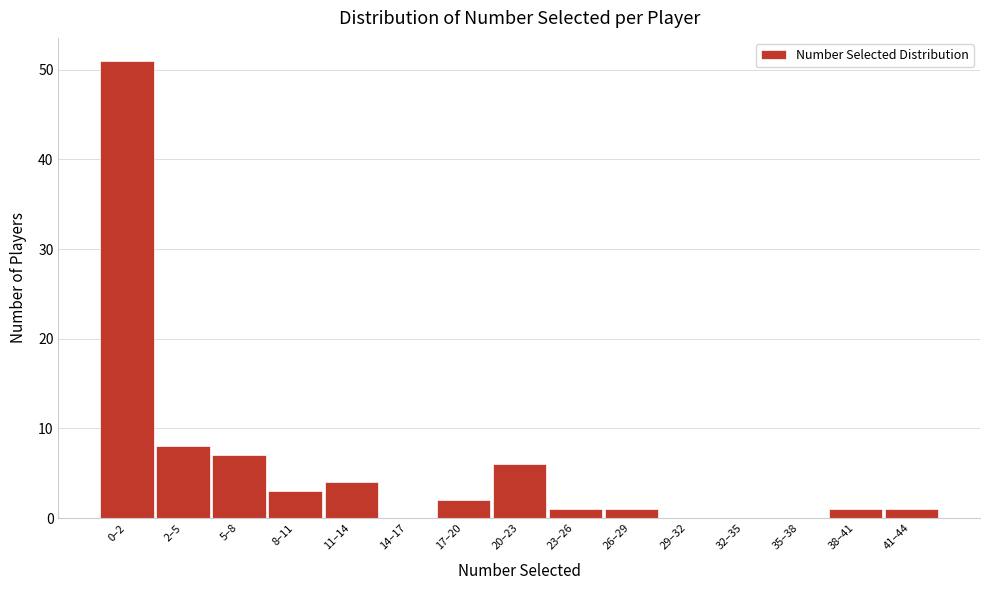

Reading right to left, extract all data points from this chart.

41–44=1	38–41=1	35–38=0	32–35=0	29–32=0	26–29=1	23–26=1	20–23=6	17–20=2	14–17=0	11–14=4	8–11=3	5–8=7	2–5=8	0–2=51